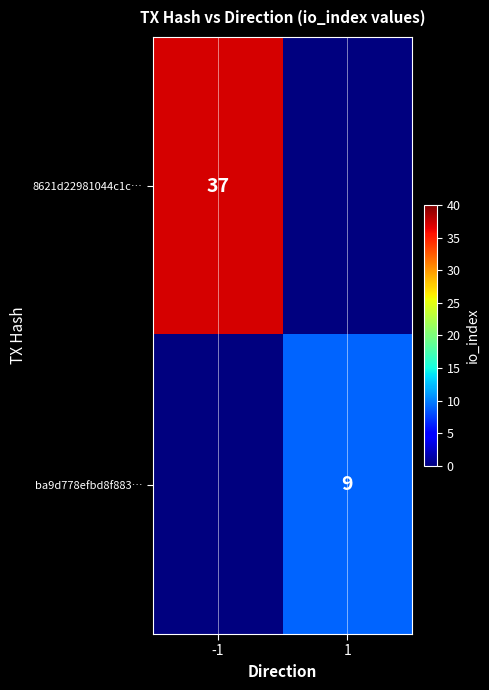

Is it true that 8621d22981044c1c… equals 37 at -1?

True